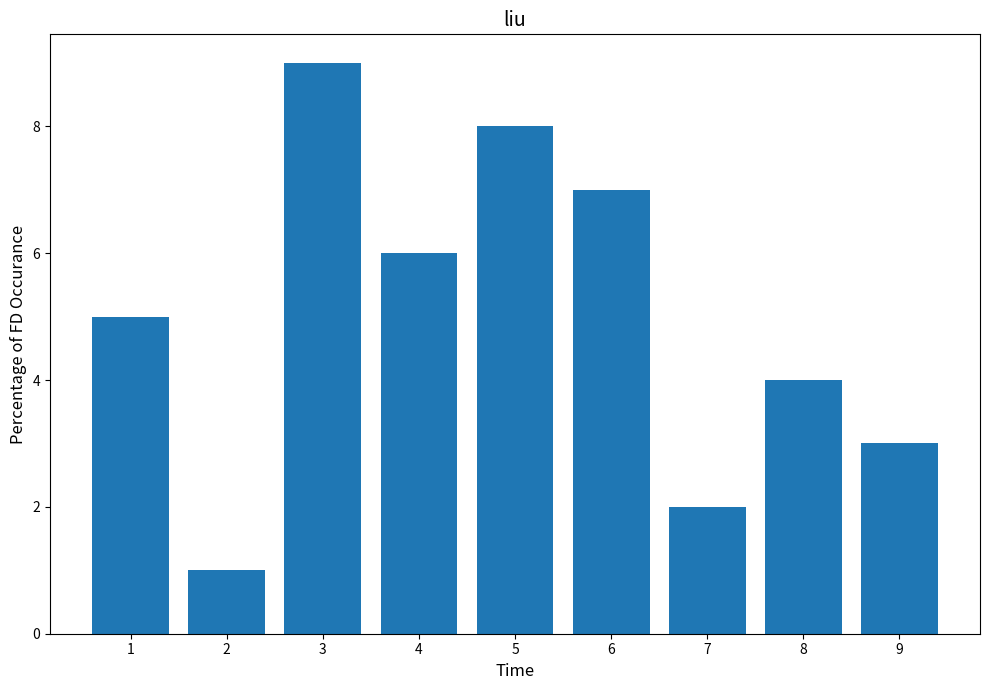

Does the chart contain stacked bars?

No